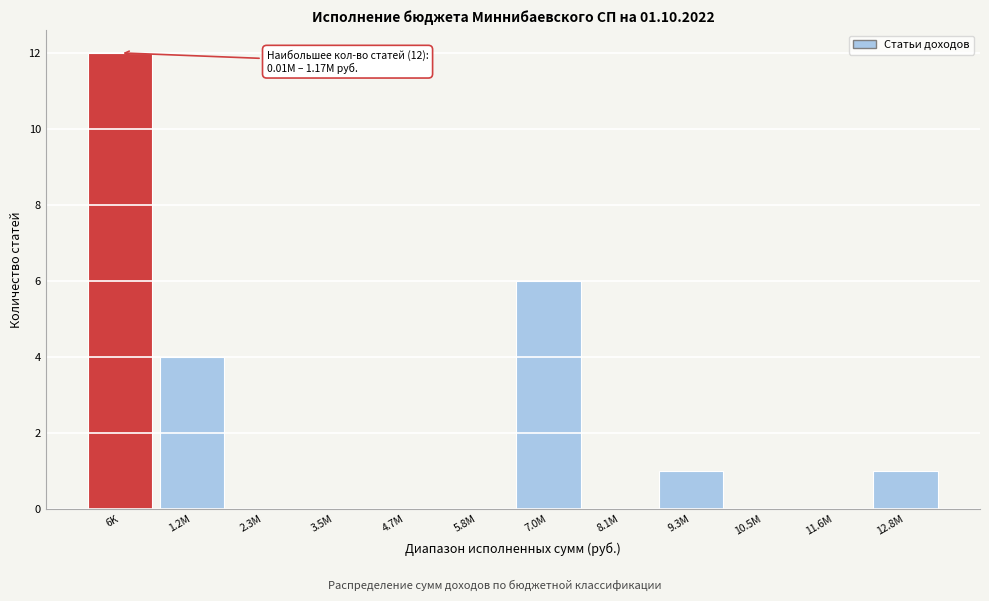

Reading left to right, list all the values displayed in this chart.

6K=12	1.2M=4	2.3M=0	3.5M=0	4.7M=0	5.8M=0	7.0M=6	8.1M=0	9.3M=1	10.5M=0	11.6M=0	12.8M=1